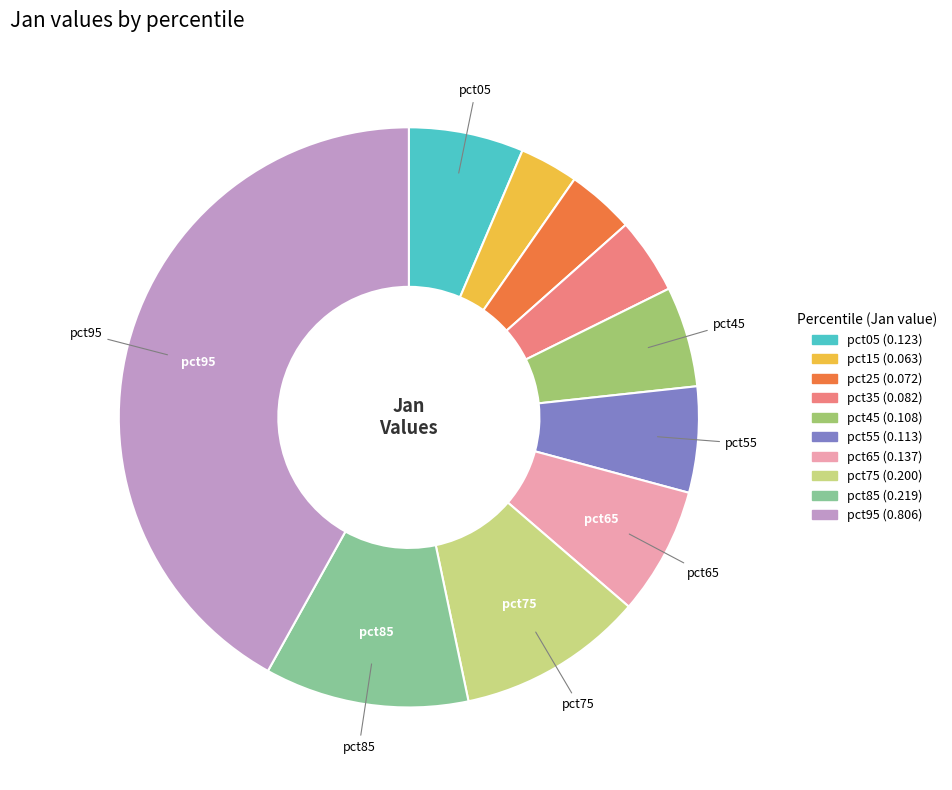

Is there a majority slice in this chart?

No